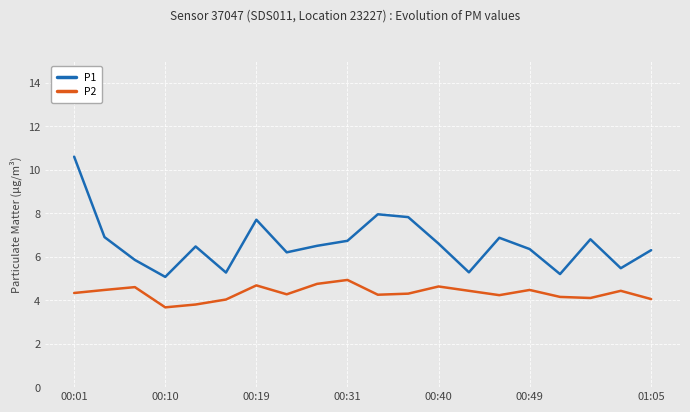

Which series has the largest total across all categories?

P1